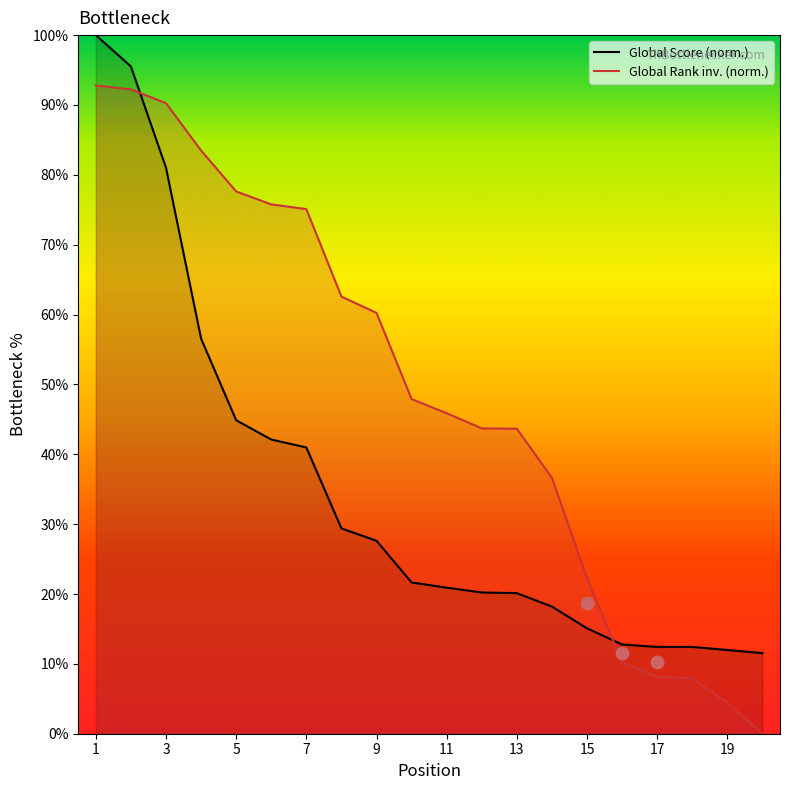

At which category is the sum across all series the highest?

1